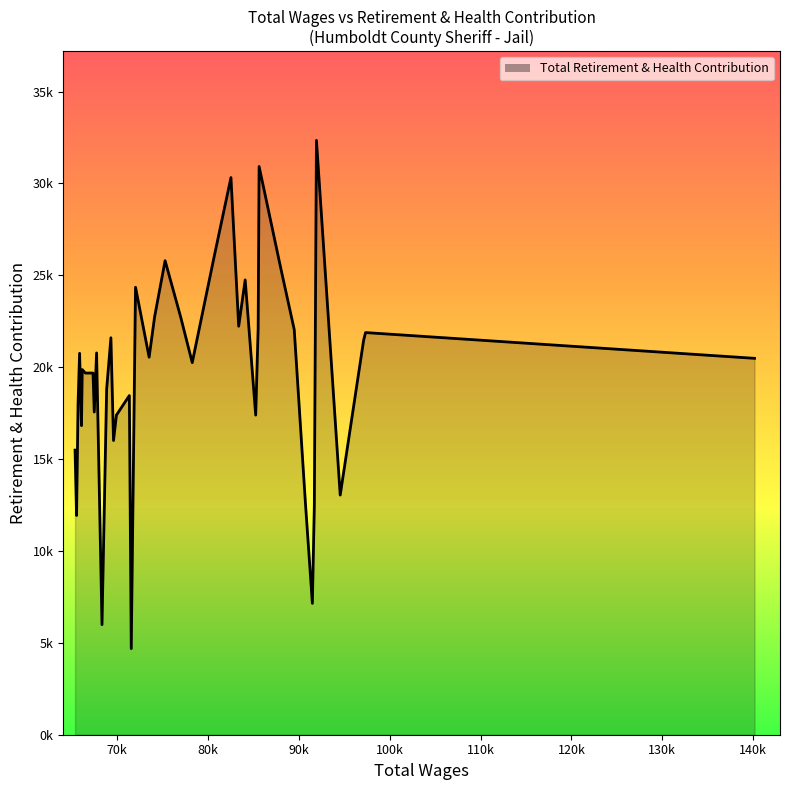

Is this an area chart (filled region under the line)?

Yes